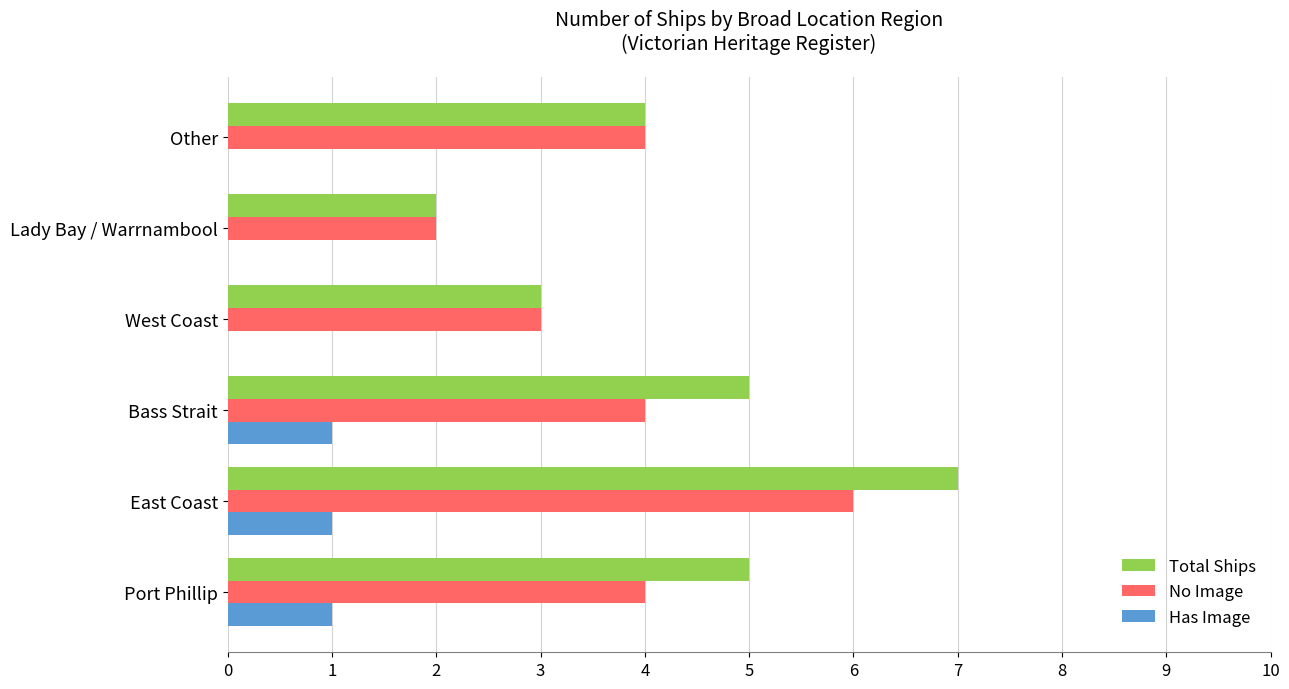

What is the sum of all Has Image values?

3